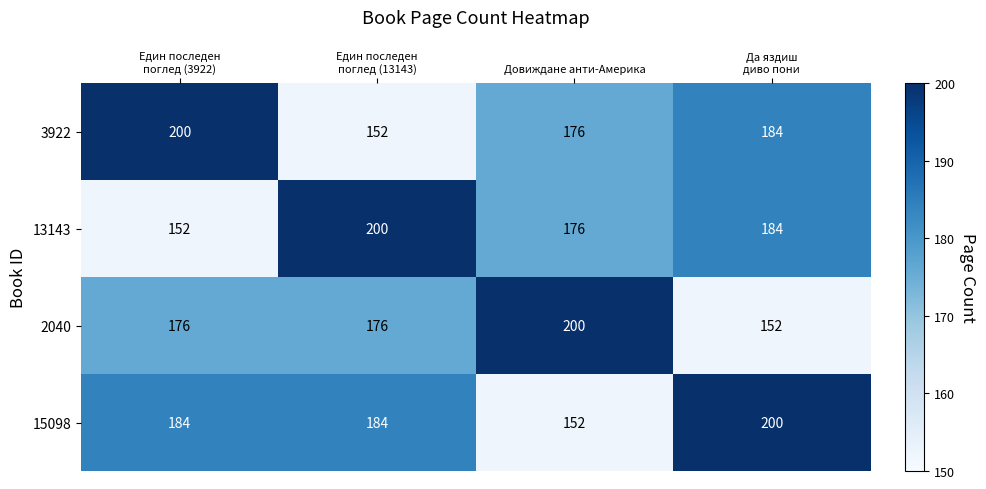

Between Един последен
поглед (3922) and Довиждане анти-Америка, which series saw the biggest shift?

15098